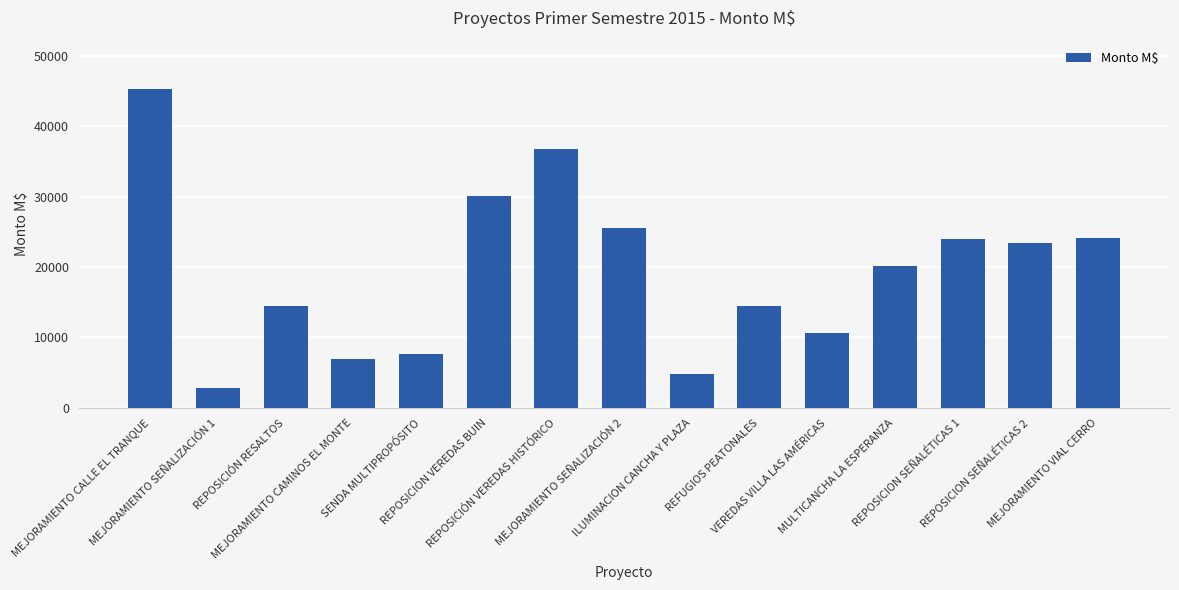

What is the smallest value displayed?

2786.0